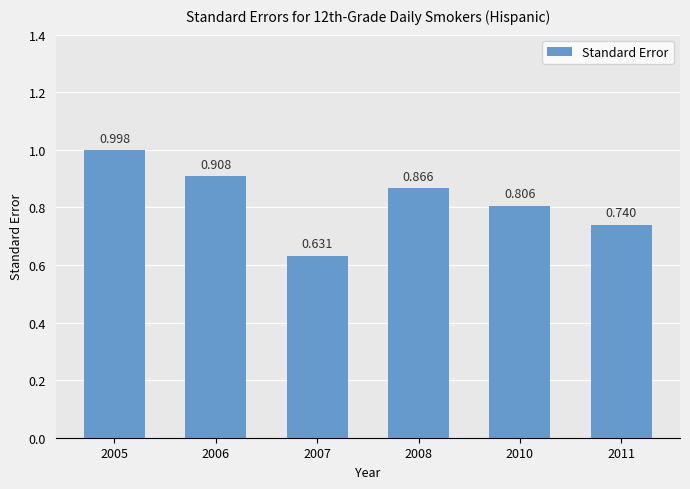

How many bars are there in total?

6